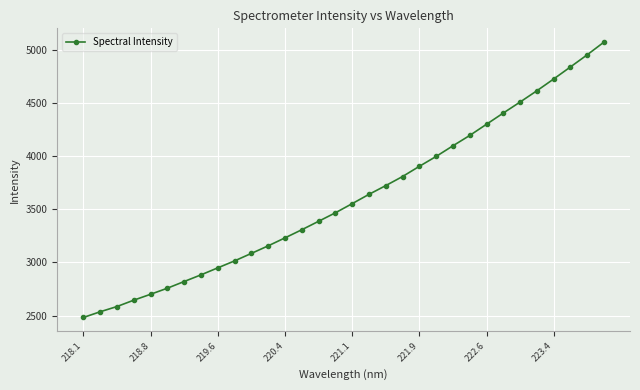

What is the value of the 20th point from the left?

3808.3